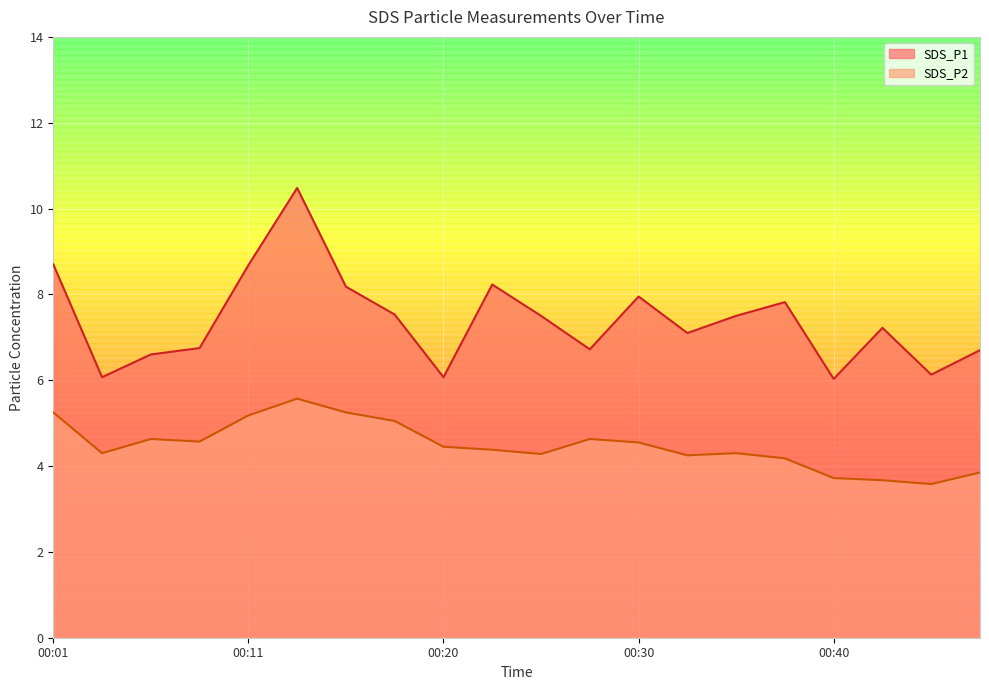

Which category has the lowest value in the SDS_P2 series?

00:45